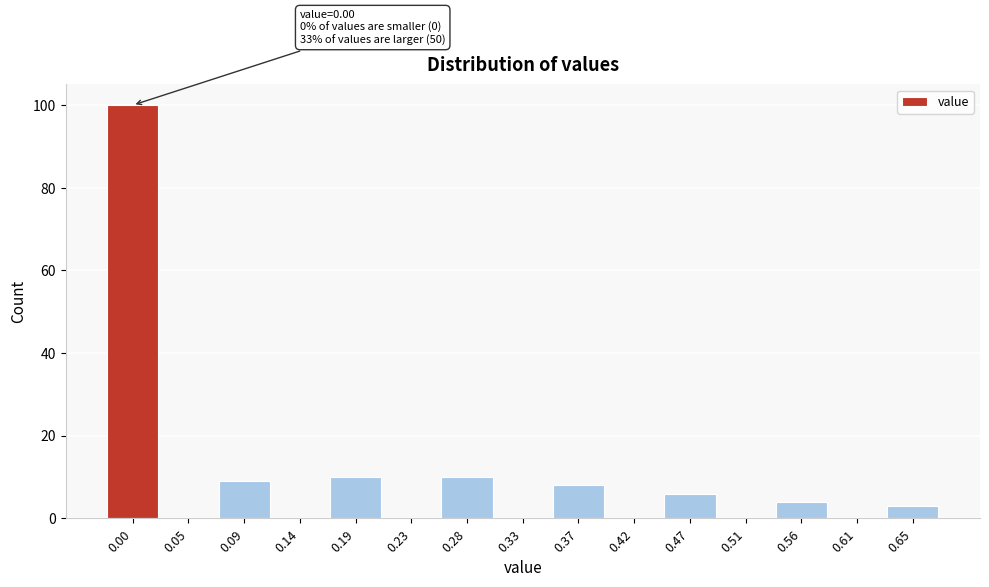

Reading left to right, what are all the values shown in this chart?

0.00=100	0.05=0	0.09=9	0.14=0	0.19=10	0.23=0	0.28=10	0.33=0	0.37=8	0.42=0	0.47=6	0.51=0	0.56=4	0.61=0	0.65=3